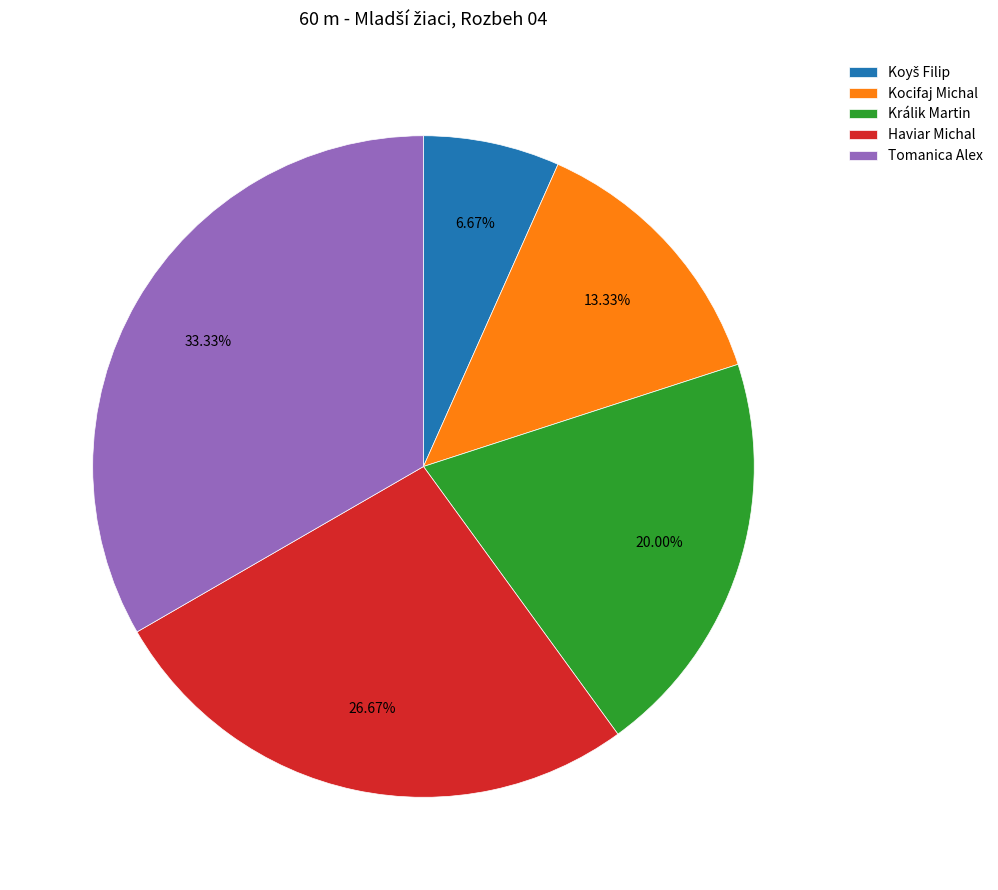

Approximately how many times larger is the value at Tomanica Alex compared to Králik Martin?

1.7